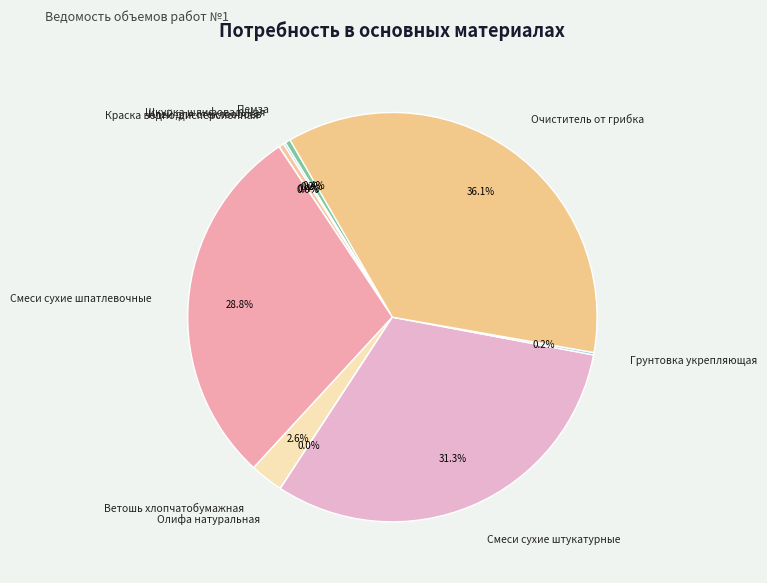

Combined, do Клей для стеклообоев and Смеси сухие штукатурные account for over 50%?

No